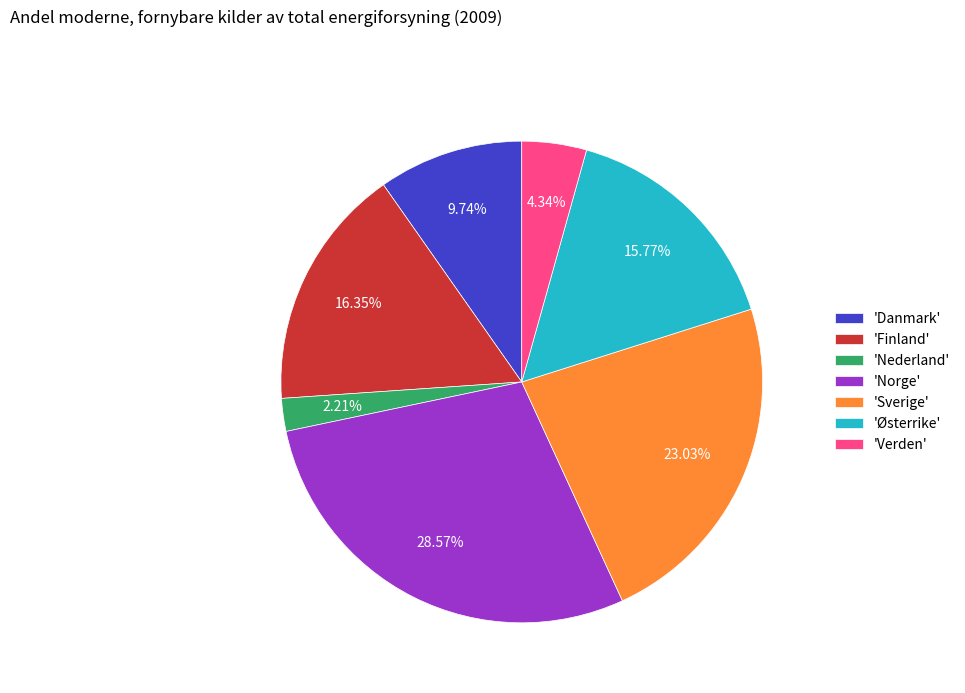

Does any single category account for the majority?

No